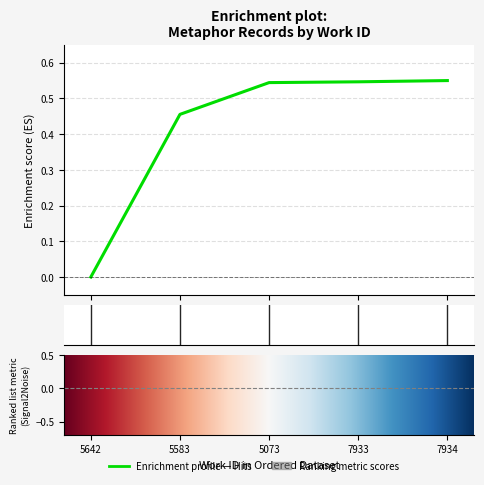

Is it true that the value at 5642 is 0.3?

False